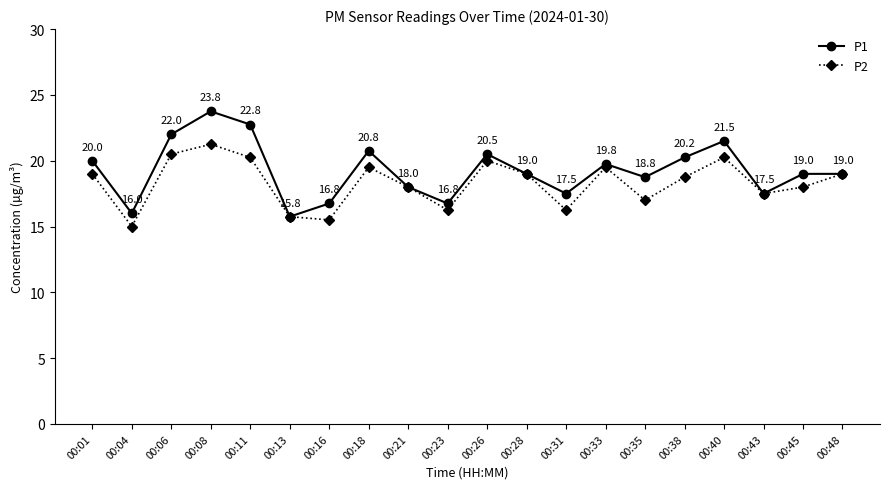

What is the value of the P1 point at the 10th from the left?

16.8